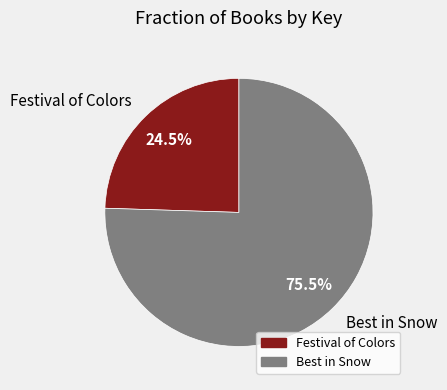

How many slices are in this pie chart?

2